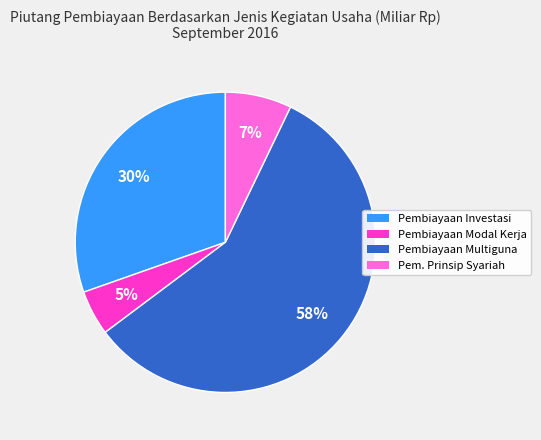

To the nearest percent, what is the average slice percentage?

25%